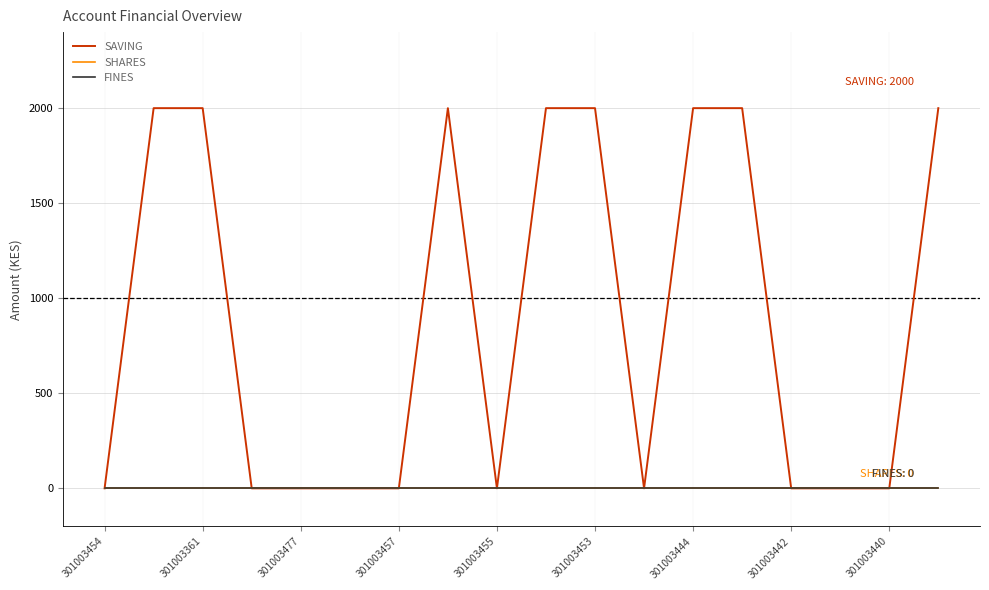

Which series has the largest range (max minus min)?

SAVING